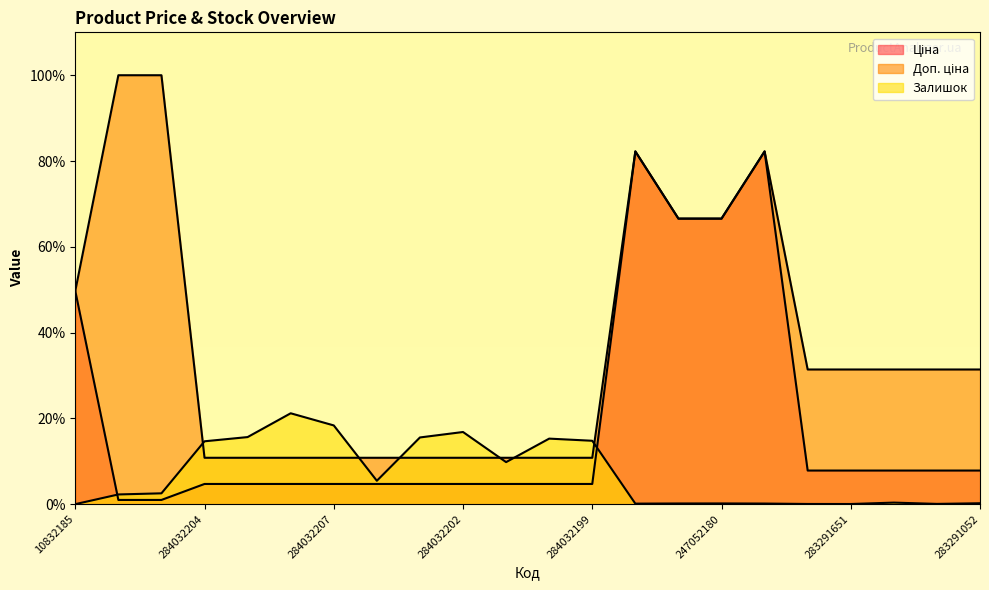

True or false: Ціна and Доп. ціна cross at least once.

False